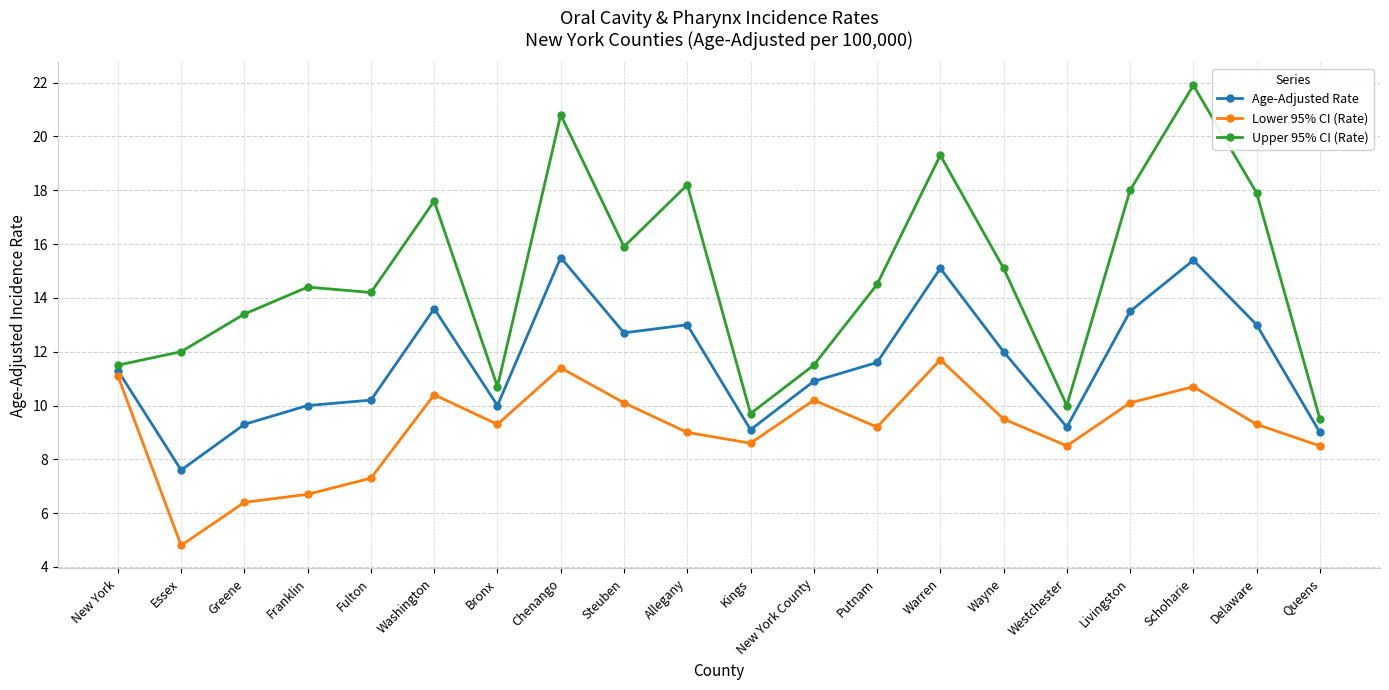

Rank the series at Chenango from highest to lowest value.

Upper 95% CI (Rate), Age-Adjusted Rate, Lower 95% CI (Rate)